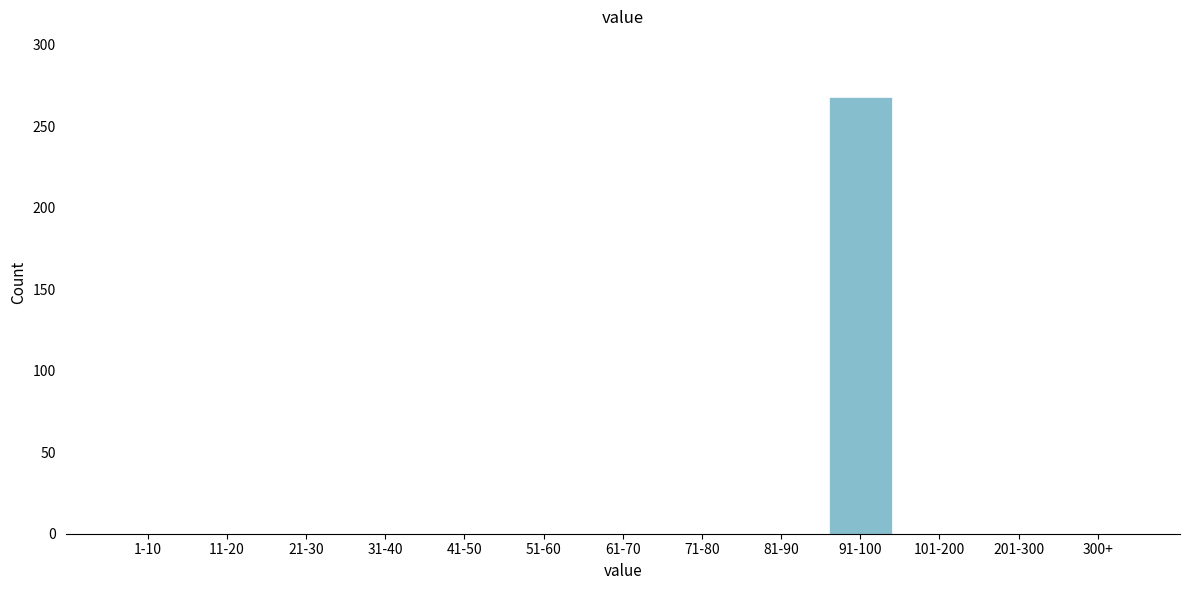

Reading right to left, what are all the values shown in this chart?

300+=0	201-300=0	101-200=0	91-100=268	81-90=0	71-80=0	61-70=0	51-60=0	41-50=0	31-40=0	21-30=0	11-20=0	1-10=0